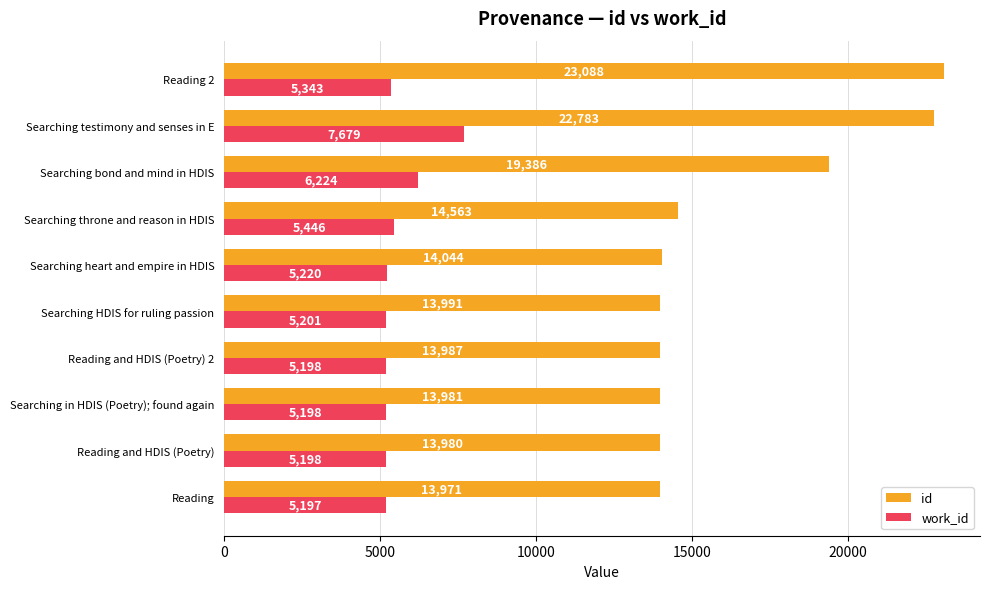

True or false: id has a value of 24180 at Reading.

False